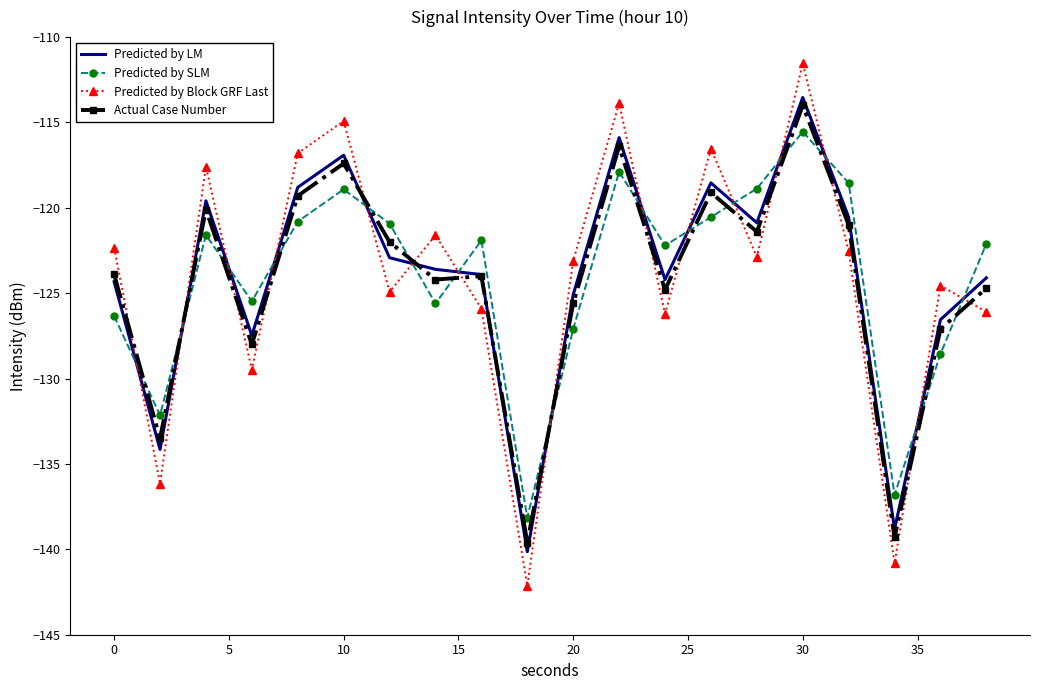

True or false: Predicted by LM and Predicted by SLM cross at least once.

True